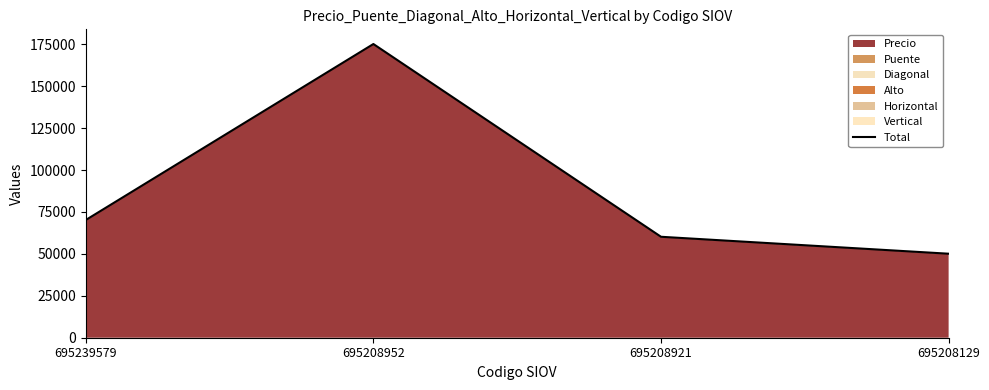

True or false: there are more than 0 points higher than both neighbors.

True